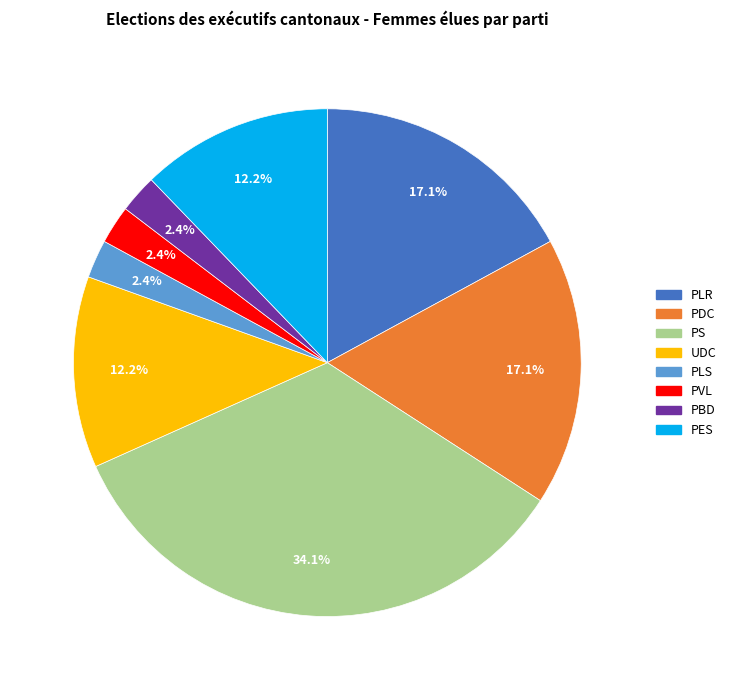

Count the number of slices in the pie.

8